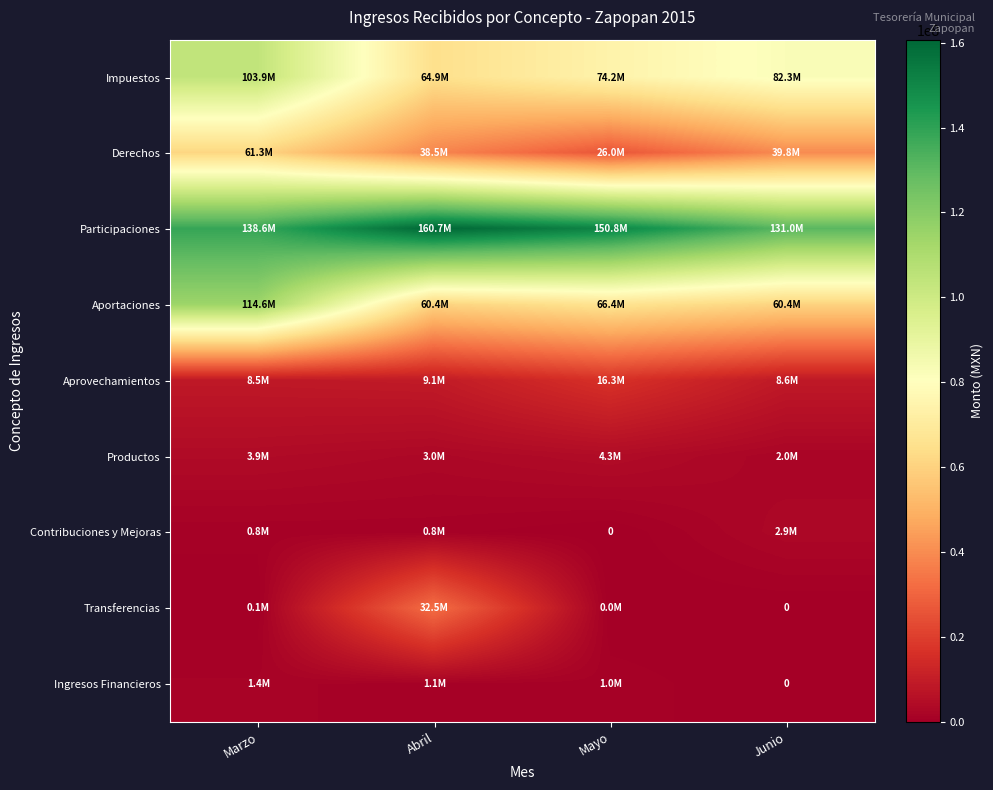

How many categories are shown in the chart?

4